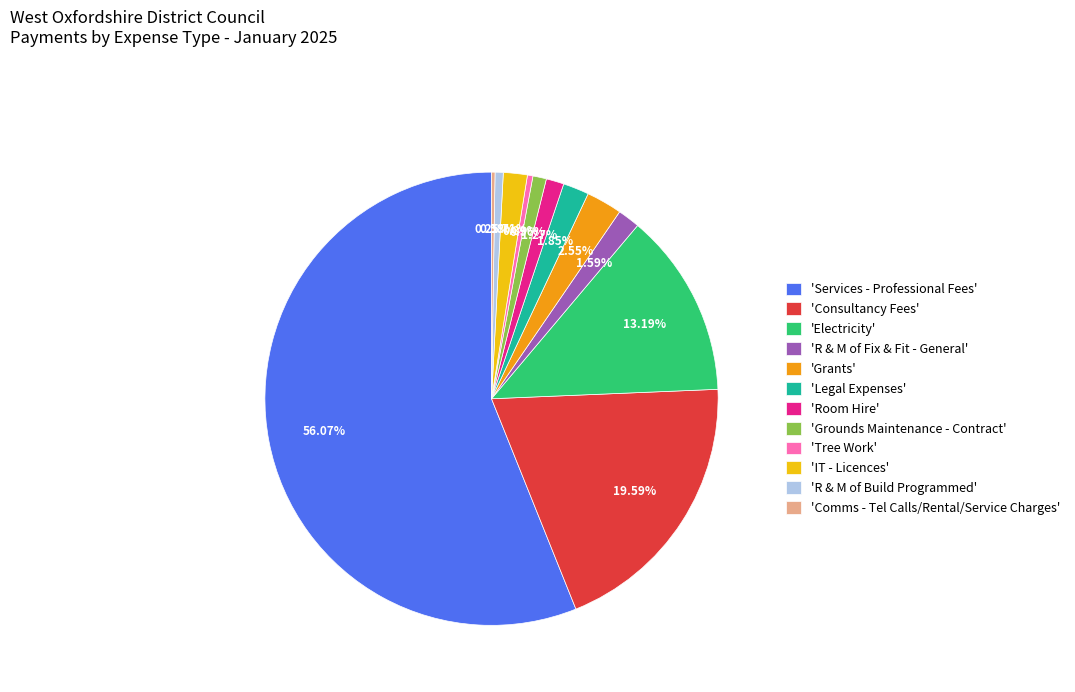

Does 'Grounds Maintenance - Contract' represent more than half of the total?

No